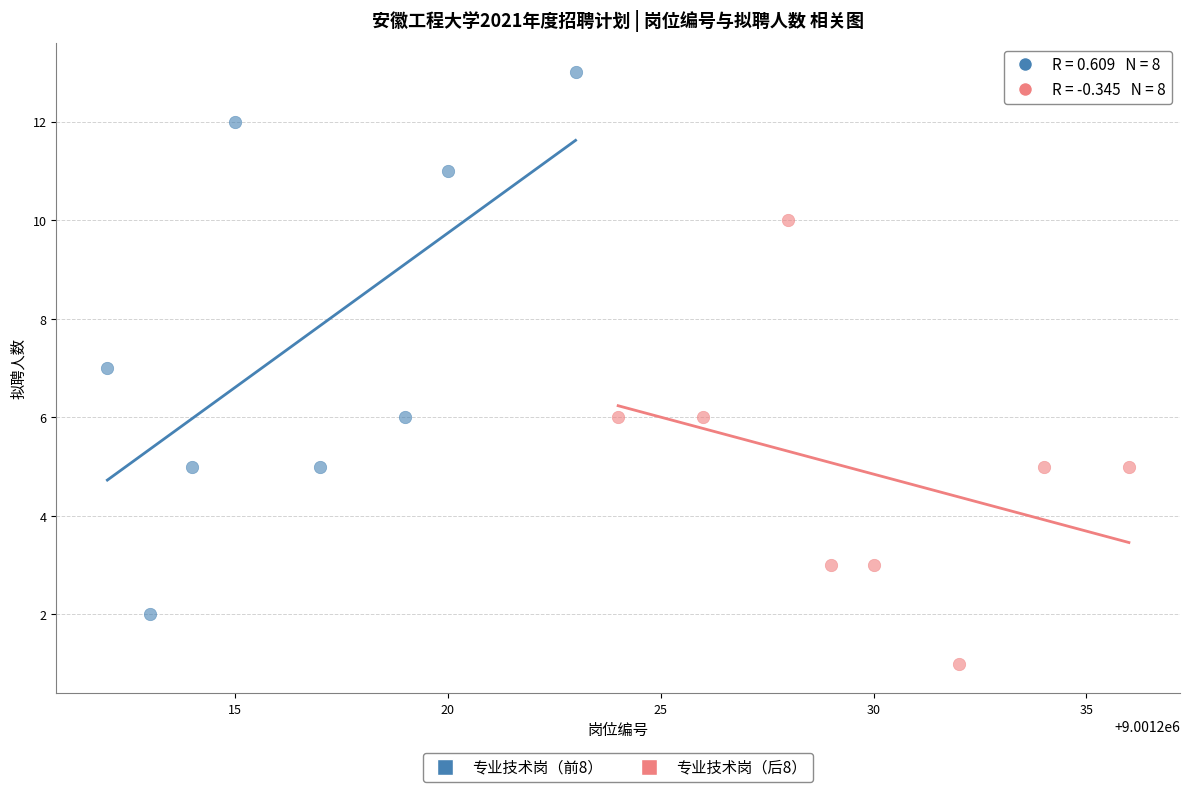

Which series contains the lowest Y value?

专业技术岗（后8）